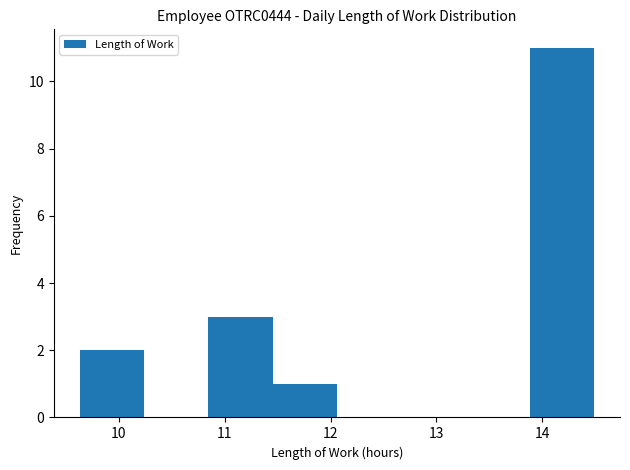

Which range on the x-axis has the tallest bar?

13.9 to 14.5